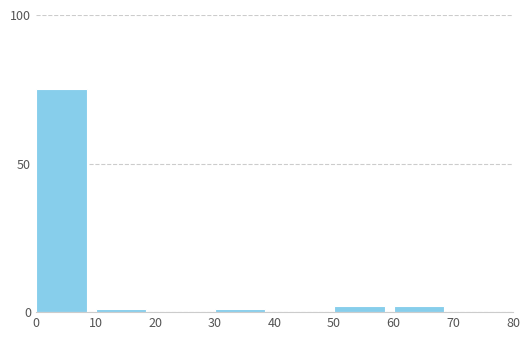

Reading right to left, extract all data points from this chart.

70=0	60=2	50=2	40=0	30=1	20=0	10=1	0=75